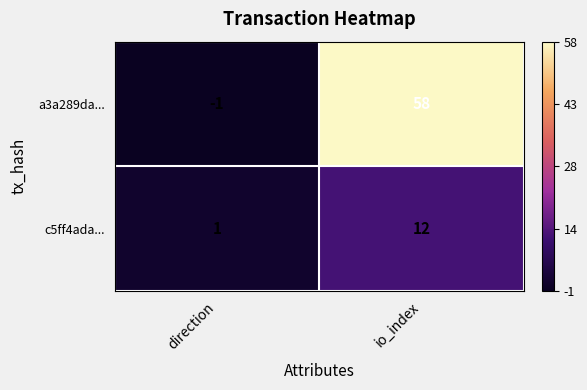

Rank the series at io_index from lowest to highest value.

c5ff4ada..., a3a289da...